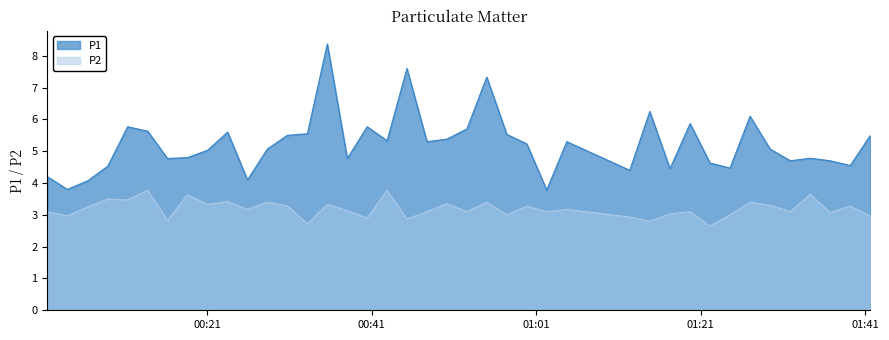

Rank the series by their maximum value, from highest to lowest.

P1, P2